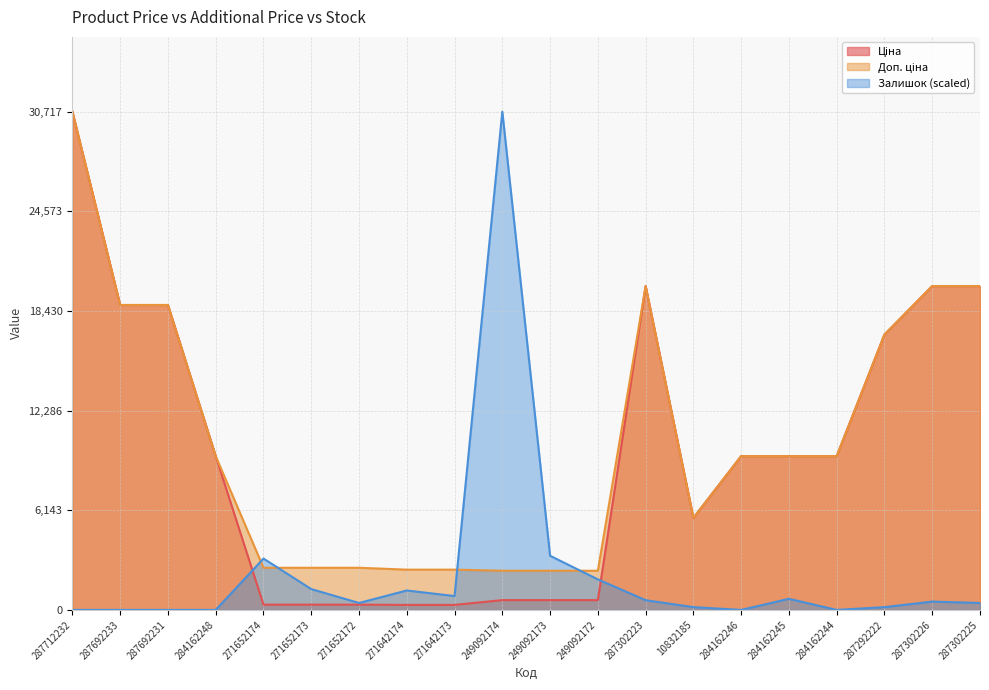

What is the highest value of the Доп. ціна series?

30717.1